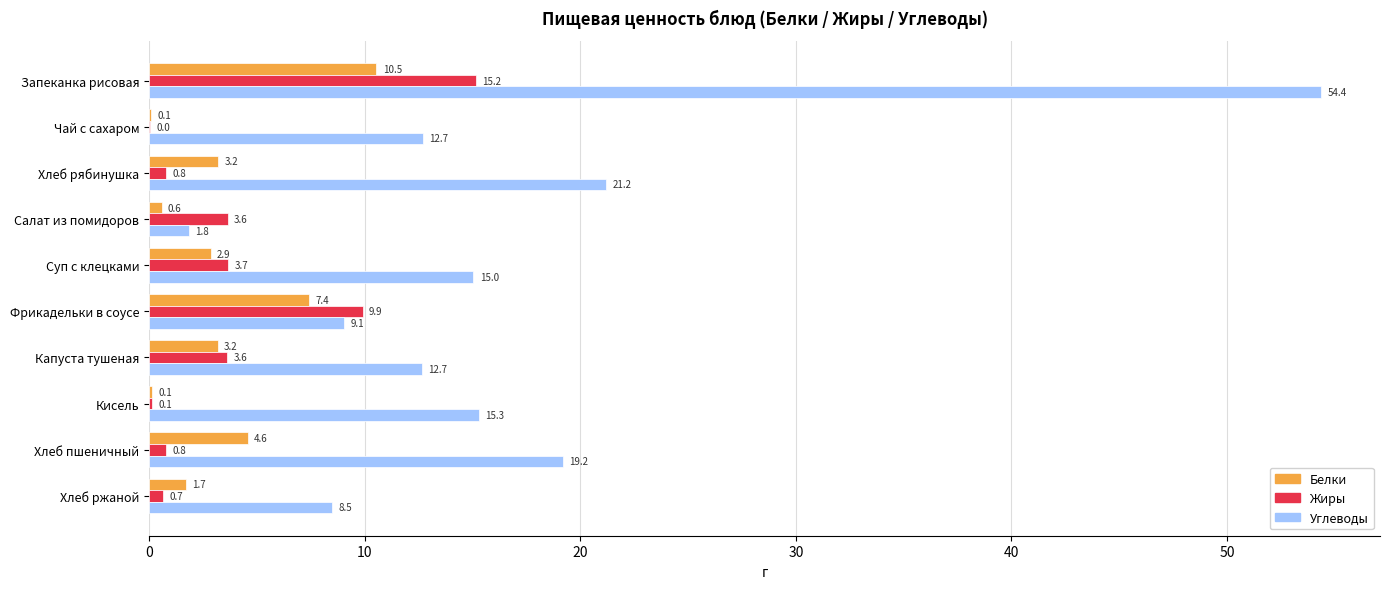

How many series are shown in this chart?

3